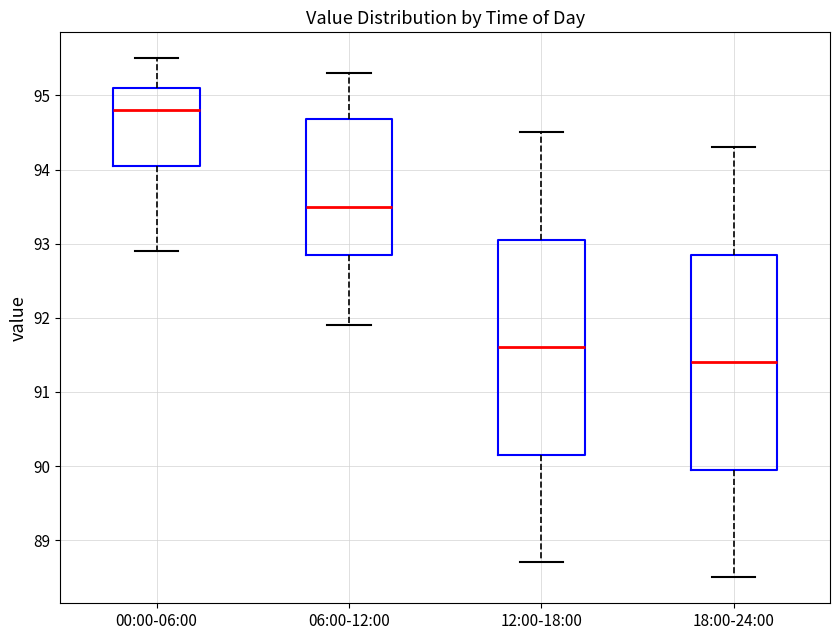

Which box's median line is the highest?

00:00-06:00